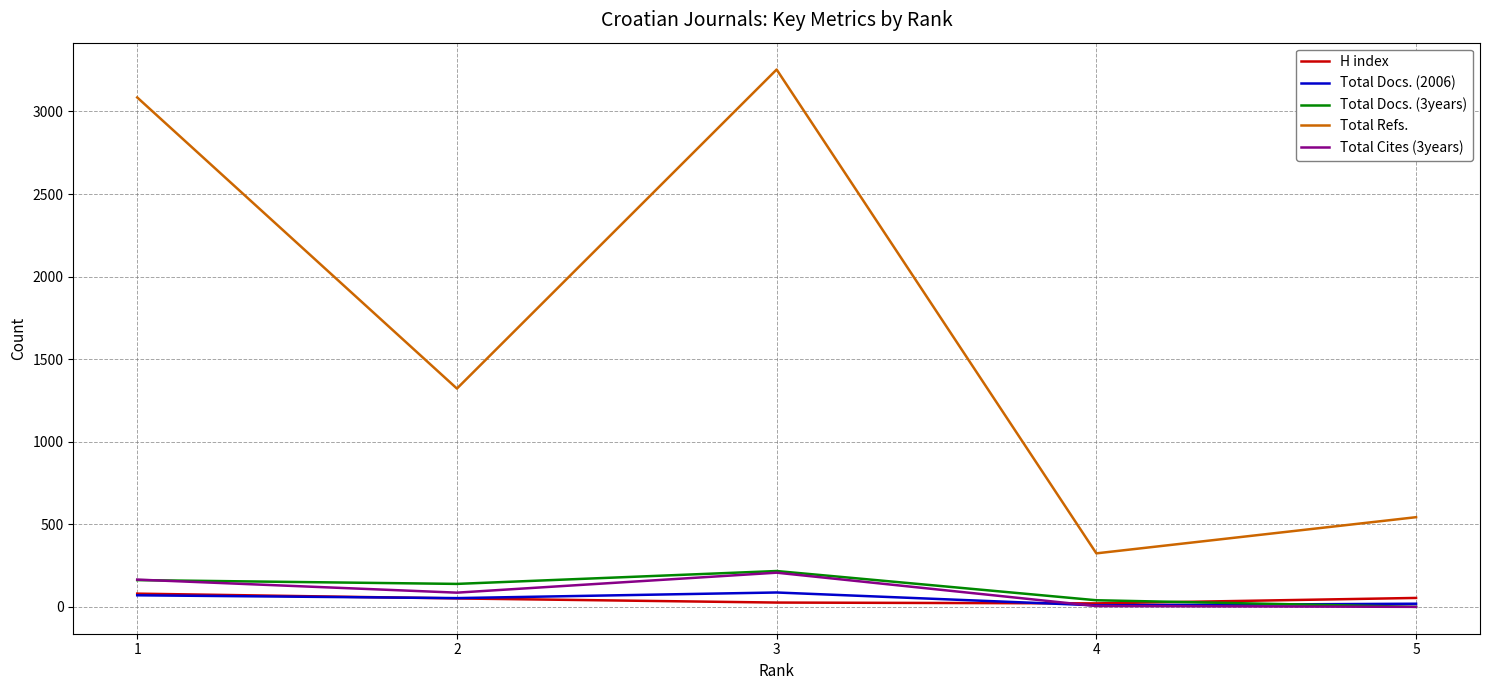

True or false: Total Refs. and Total Cites (3years) cross at least once.

False